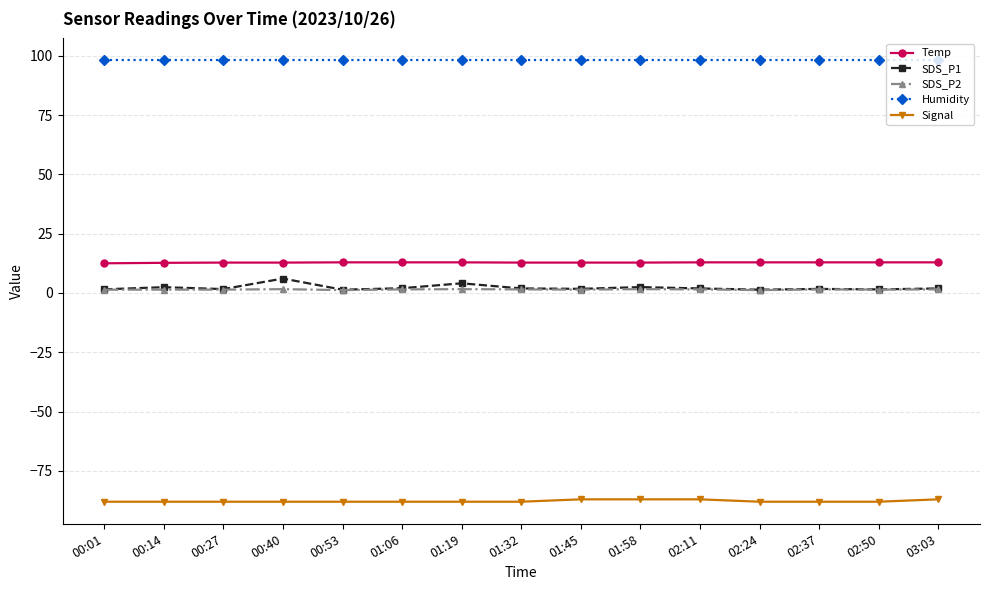

True or false: Signal and Temp cross at least once.

False